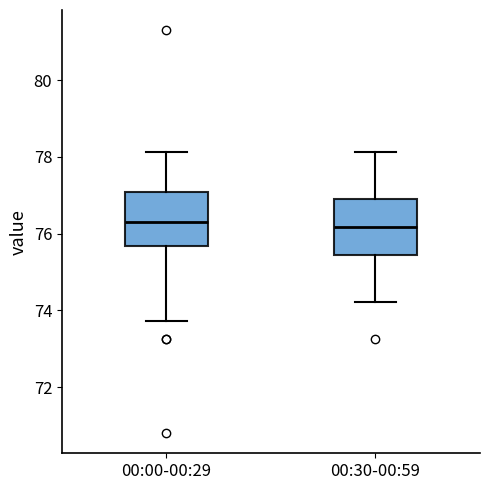

Reading left to right, read every box against the y-axis: the position of its median line, the range the box covers, and the ends of its whiskers. The values are not printed on the chart, so give them approximately, as read against the axis.

00:00-00:29: median 76.2, box 75.6 to 77.0, whiskers 73.8 to 78.2
00:30-00:59: median 76.2, box 75.4 to 77.0, whiskers 74.2 to 78.2